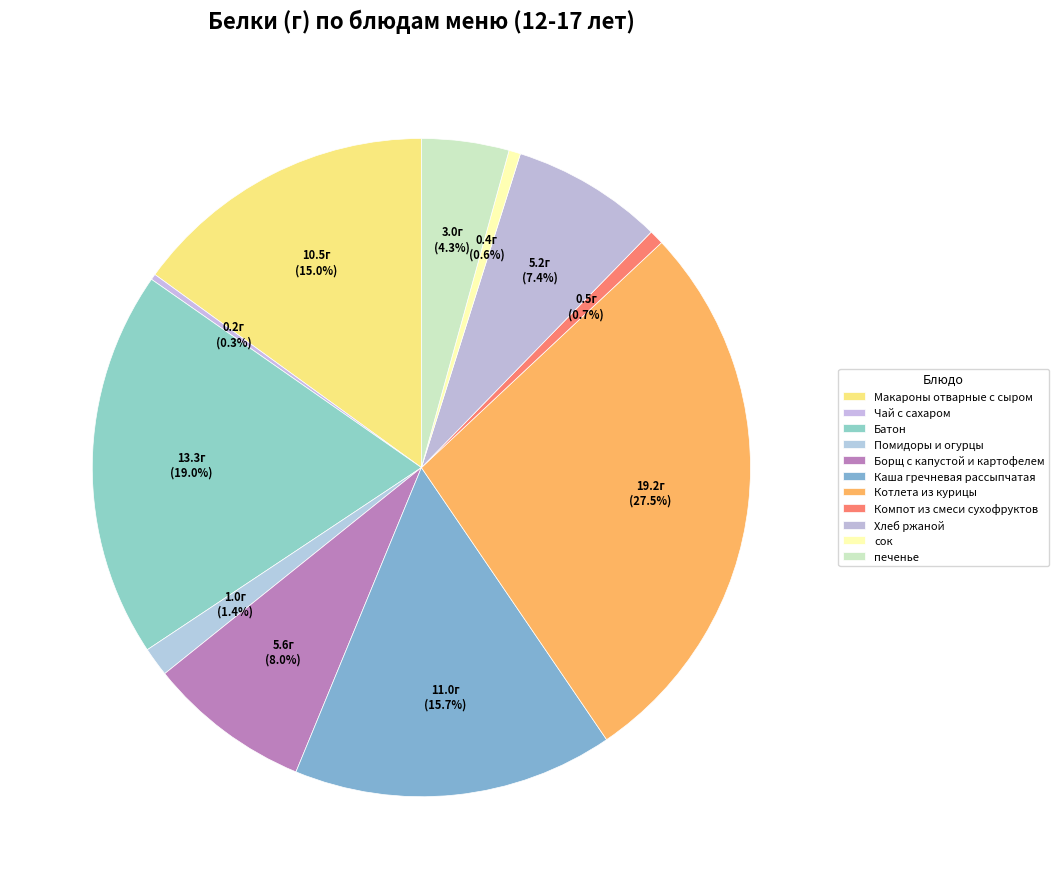

To the nearest percent, what percentage of the pie is Макароны отварные с сыром?

15%